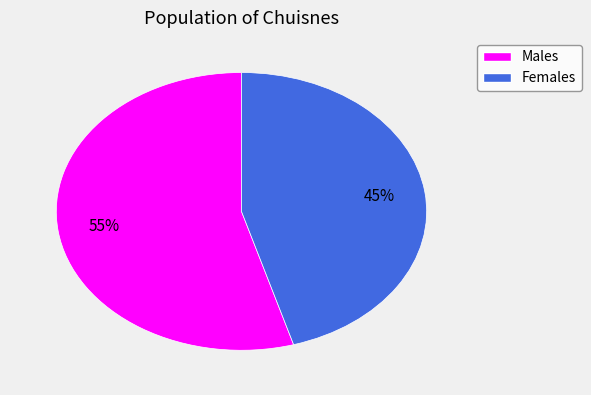

To the nearest percent, what is the average slice percentage?

50%